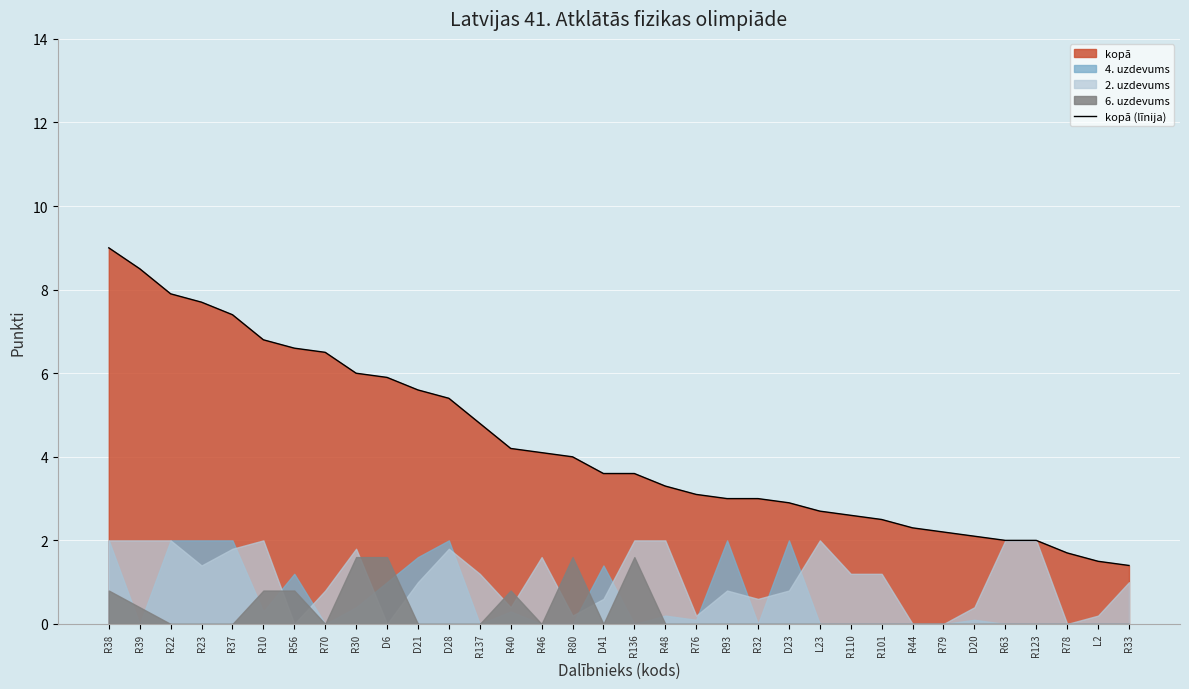

True or false: there are more than 0 points higher than both neighbors.

False